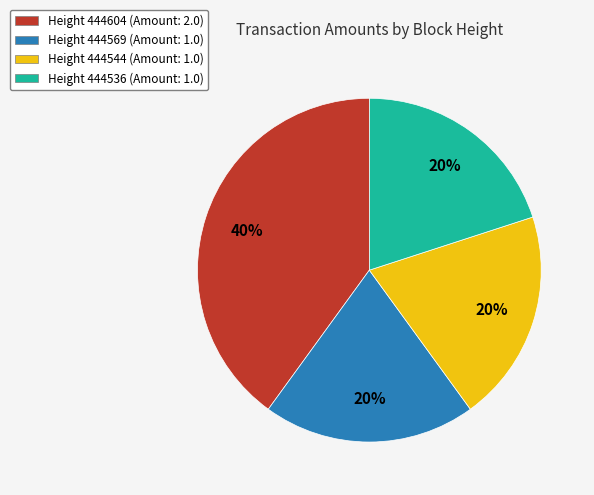

Count the number of slices in the pie.

4